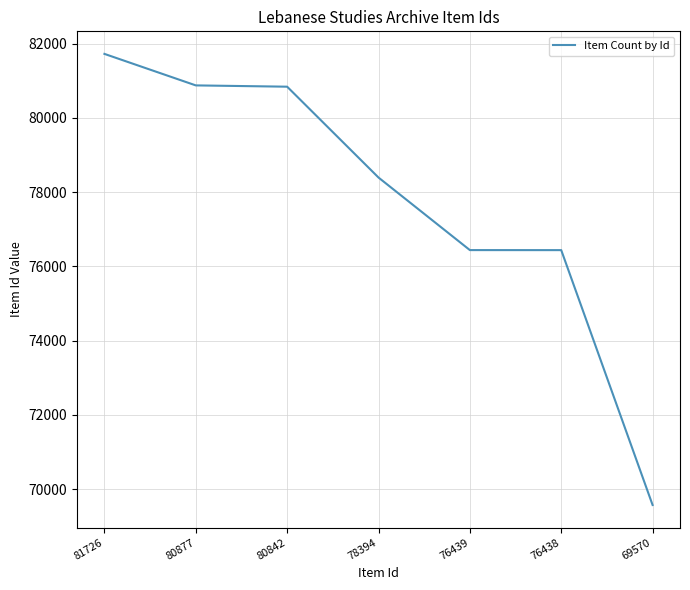

At which category does the chart reach its minimum across all series?

69570